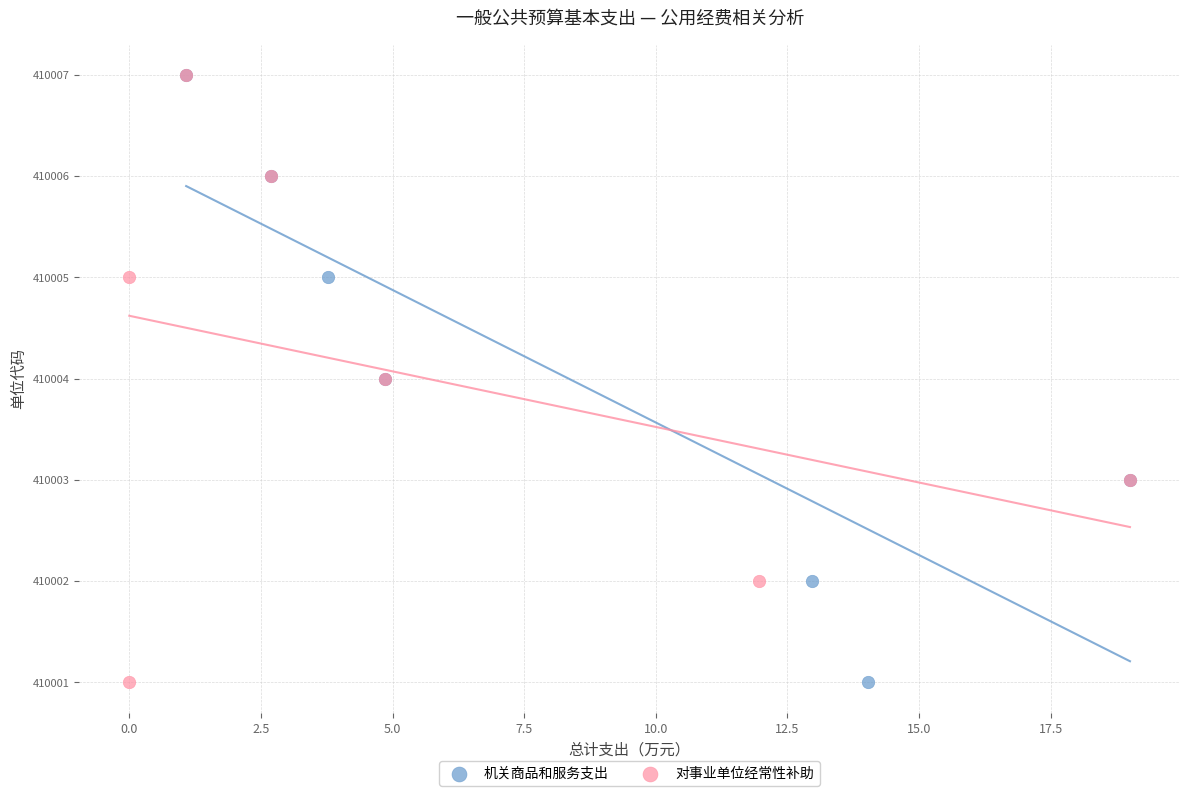

What are all the series names shown in the legend?

机关商品和服务支出, 对事业单位经常性补助